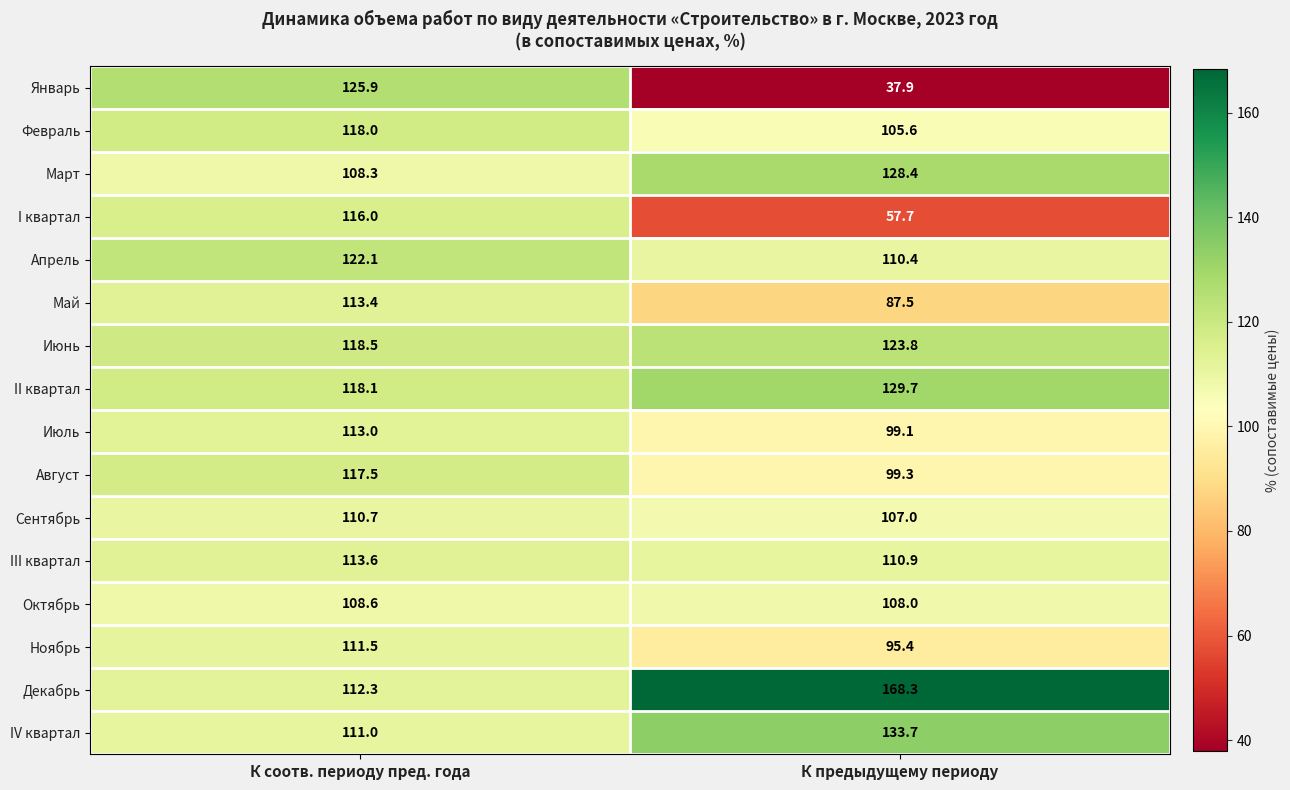

Is it true that Январь equals 170.8 at К соотв. периоду пред. года?

False